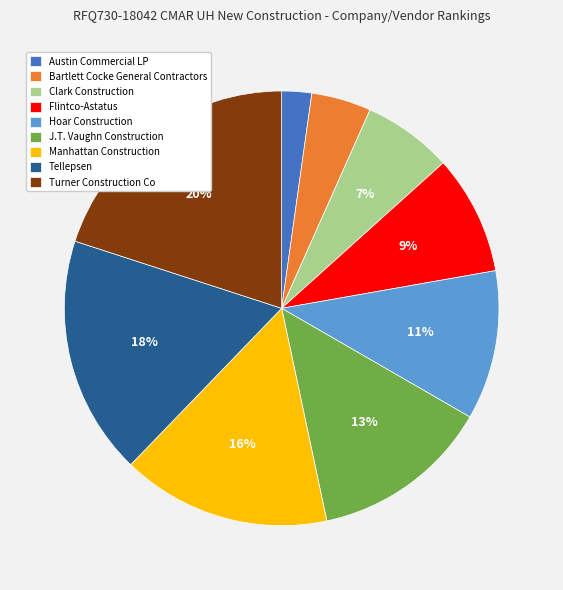

Count the number of slices in the pie.

9